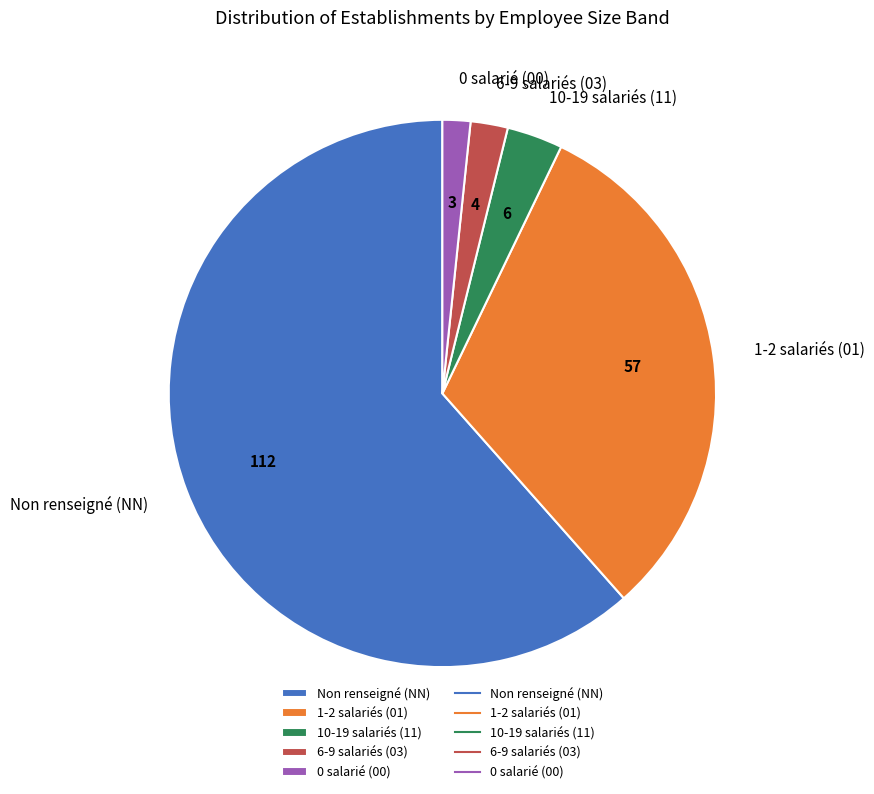

Is there any slice that represents more than half of the pie?

Yes